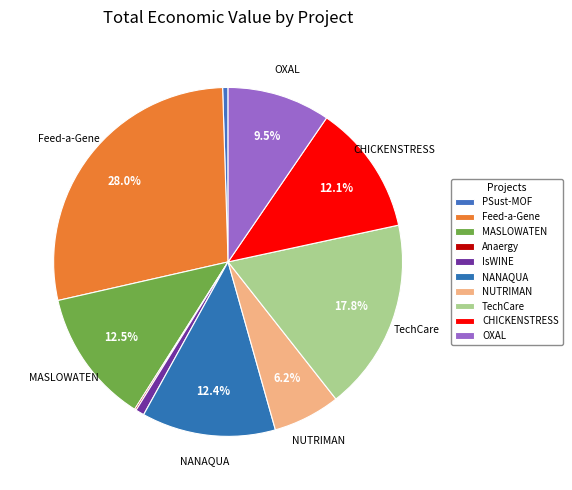

How many segments does this pie chart have?

10